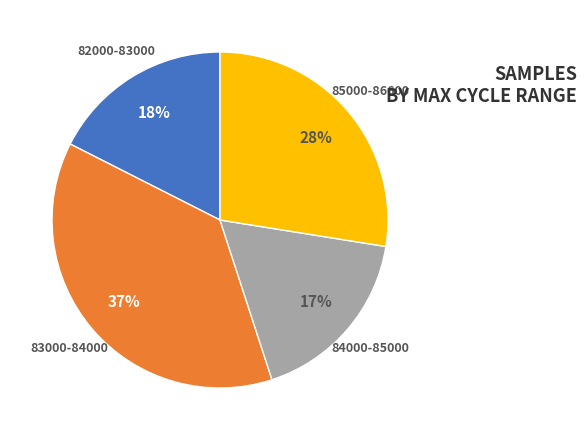

What is the largest slice in the pie chart?

83000-84000